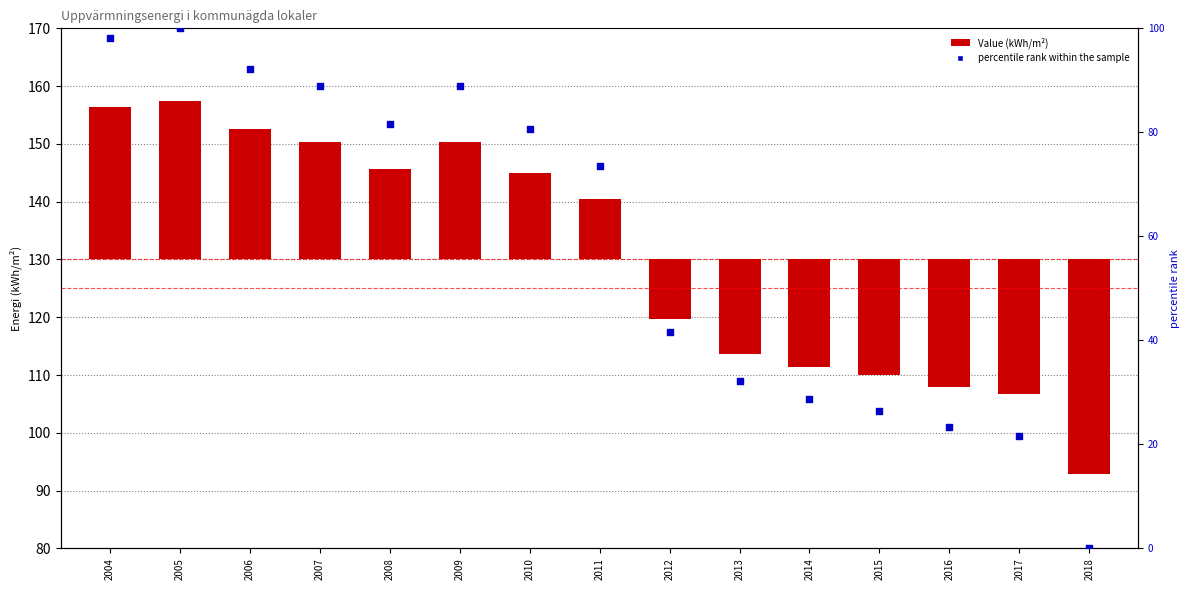

What are all the series names shown in the legend?

Value, percentile rank within the sample